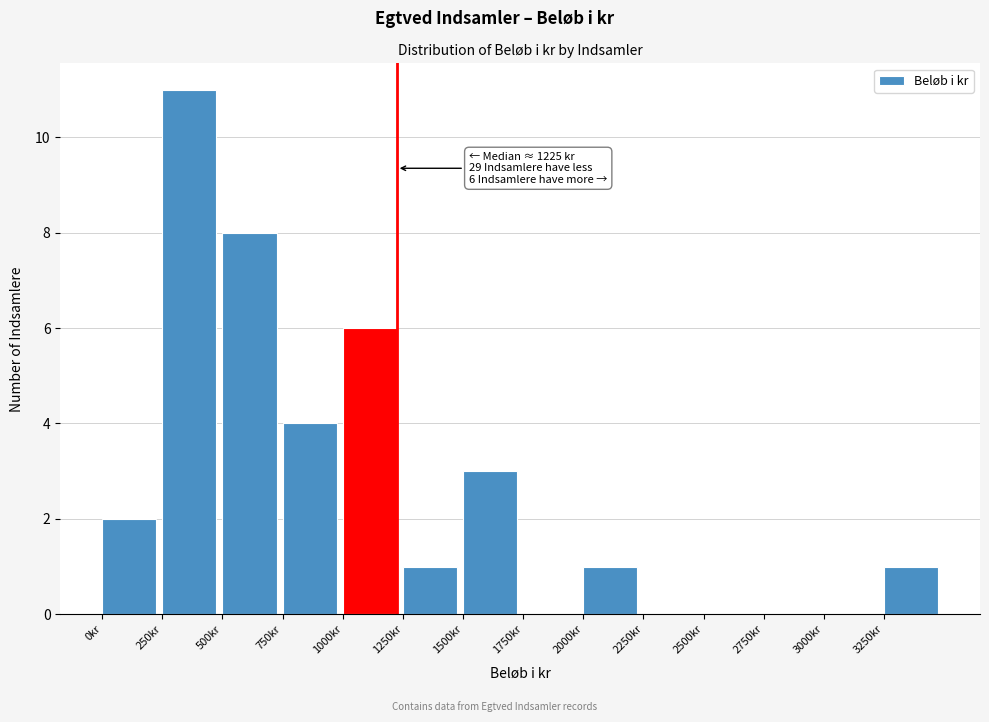

Which range on the x-axis has the tallest bar?

250 to 500